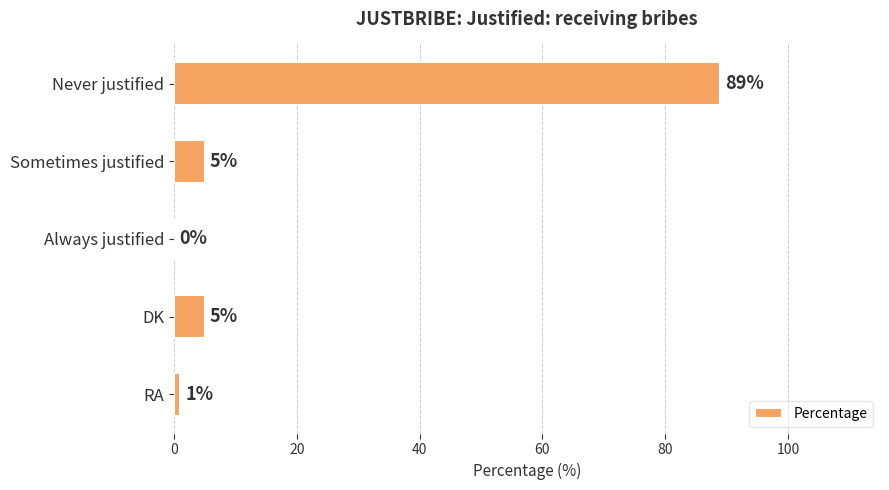

The value at Always justified is -47. True or false?

False